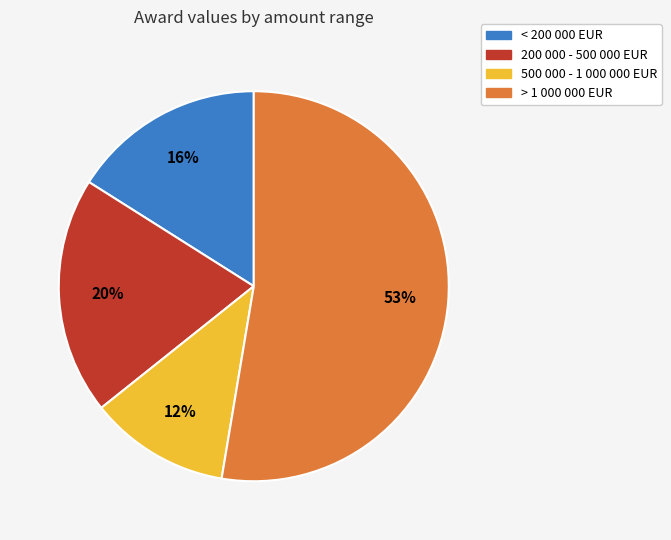

To the nearest percent, what is the difference between the largest and smallest slice percentages?

41%